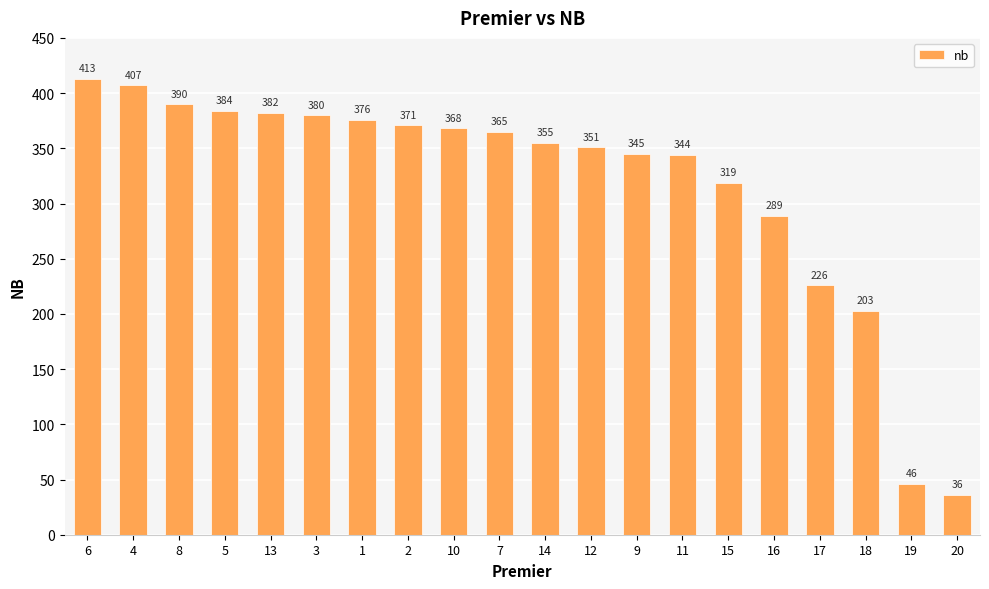

What is the label of the 6th bar from the right?

15